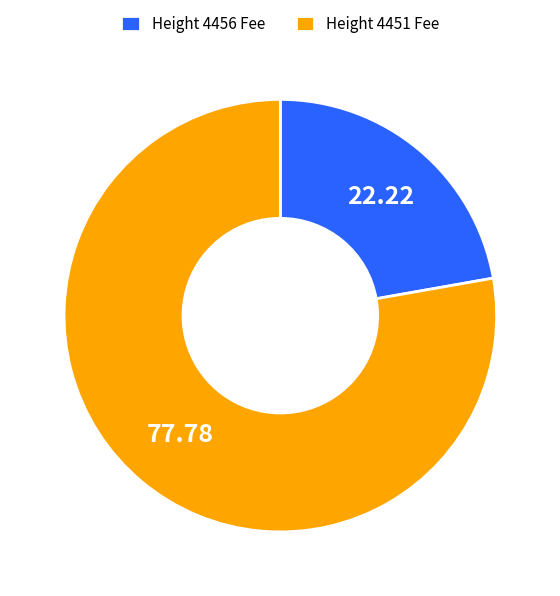

What is the ratio of the value at Height 4451 Fee to the value at Height 4456 Fee?

3.5